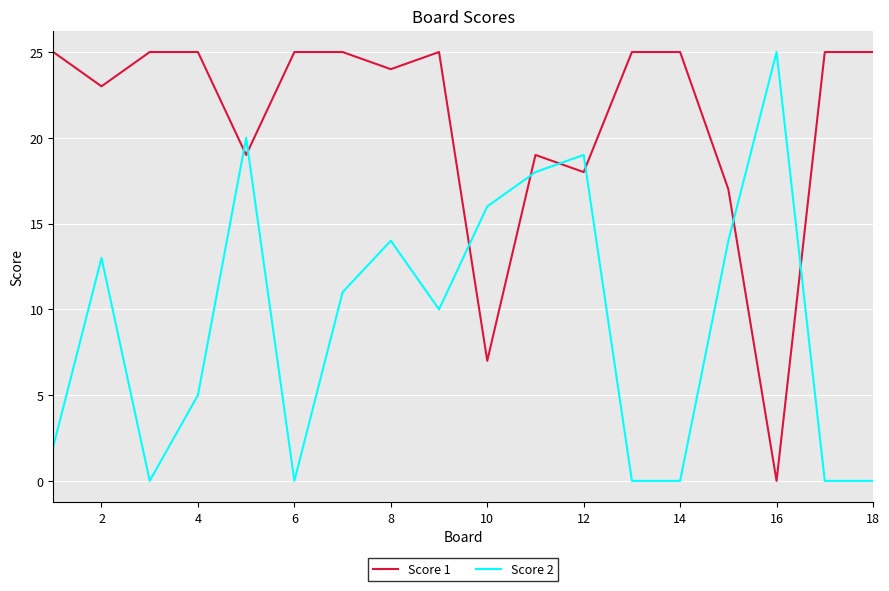

List the series in order of their overall mean, lowest first.

Score 2, Score 1